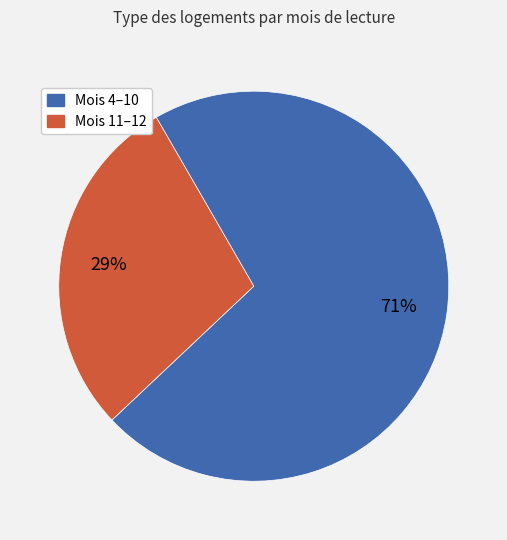

Is the sum of Mois 4–10 and Mois 11–12 greater than half?

Yes